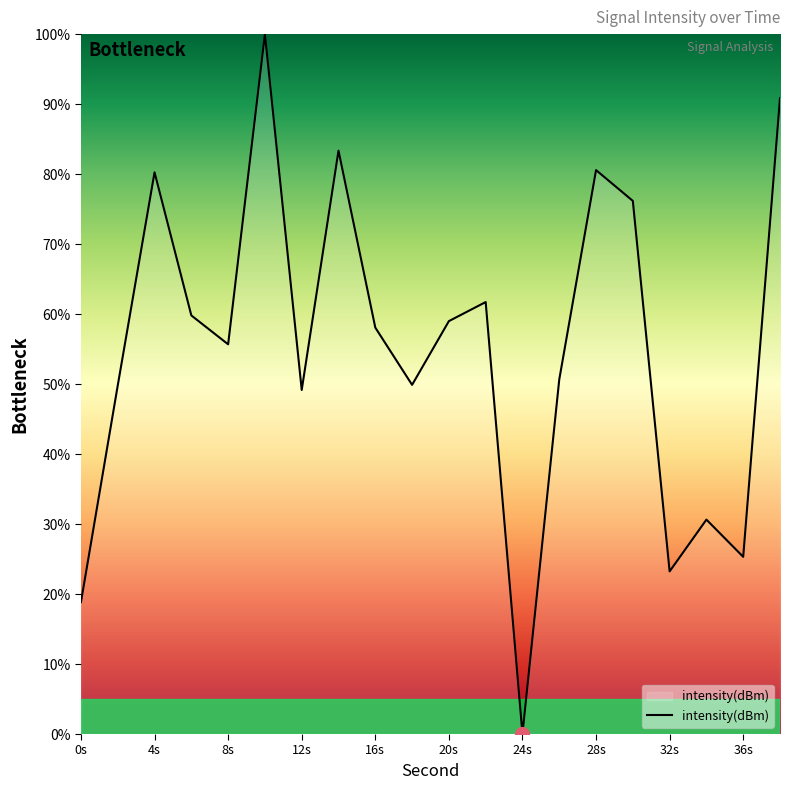

Does the chart have visible grid lines?

No